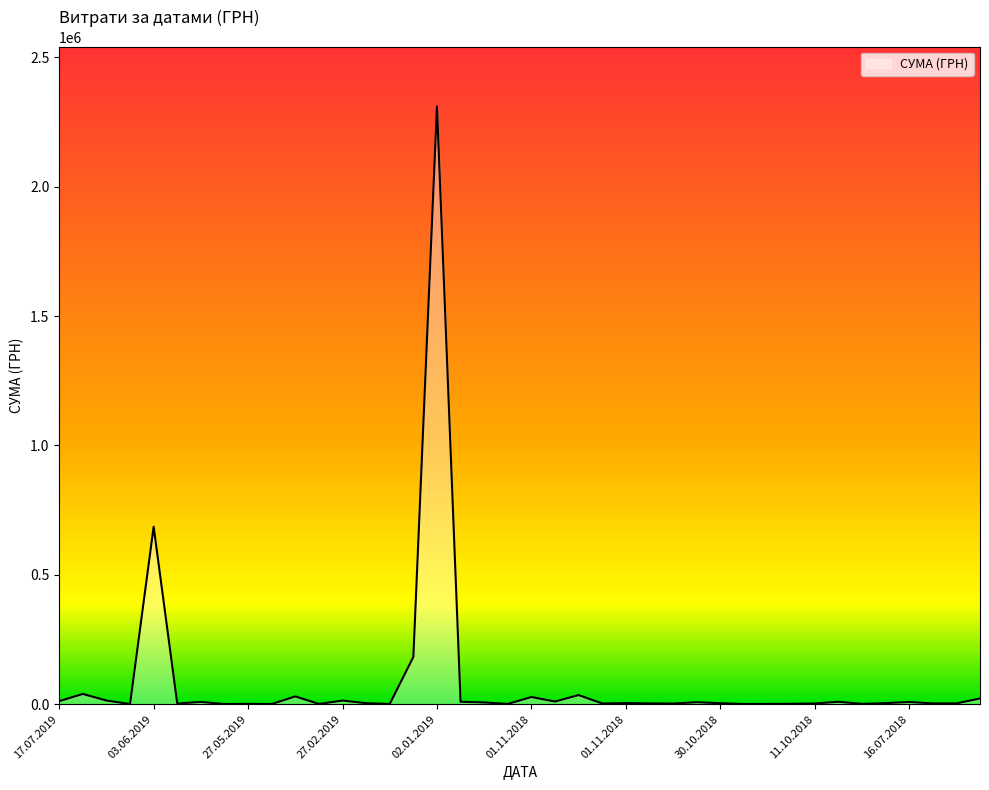

What is the difference between the maximum and minimum values?

2309614.0